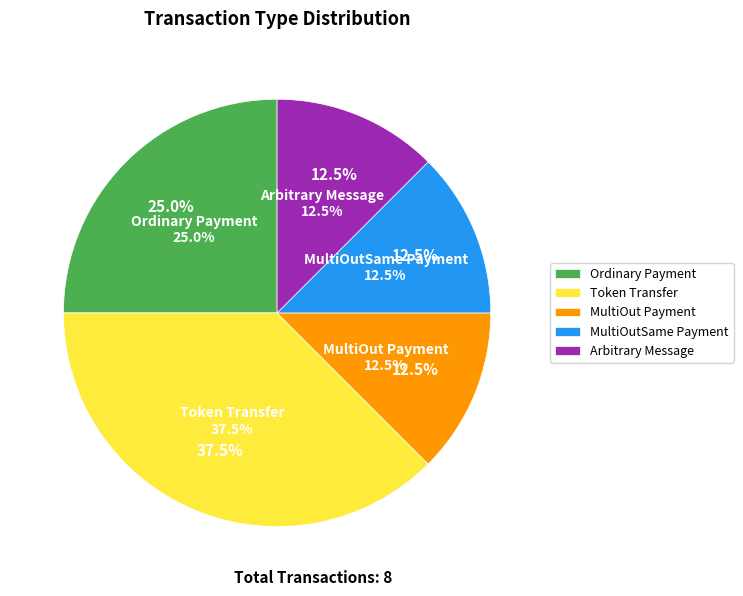

Which category has the smallest portion of the pie?

MultiOut Payment